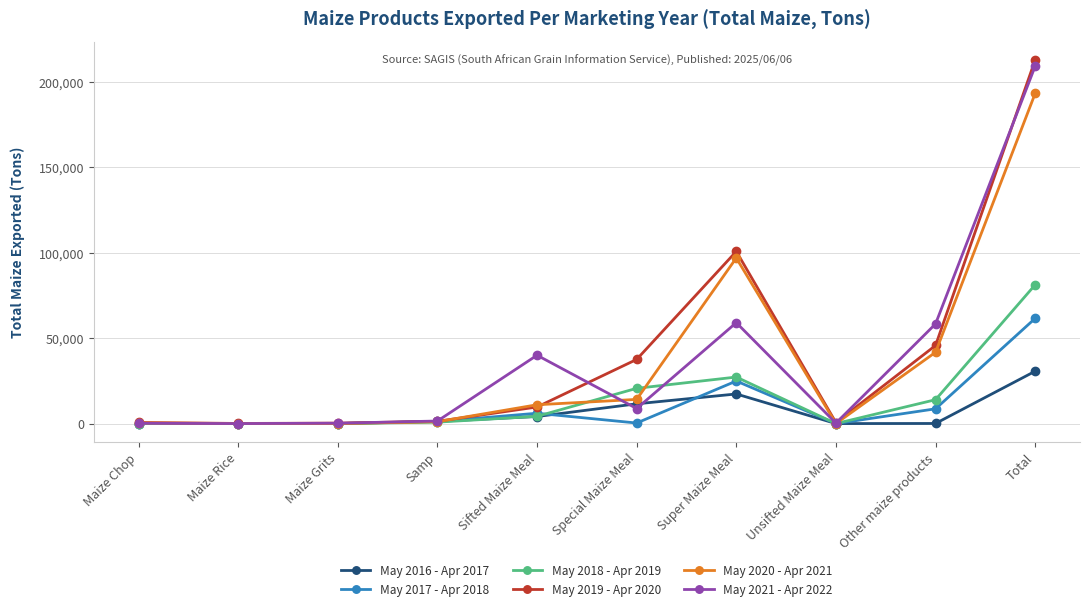

True or false: May 2021 - Apr 2022 has more than 1 interior local peaks.

True